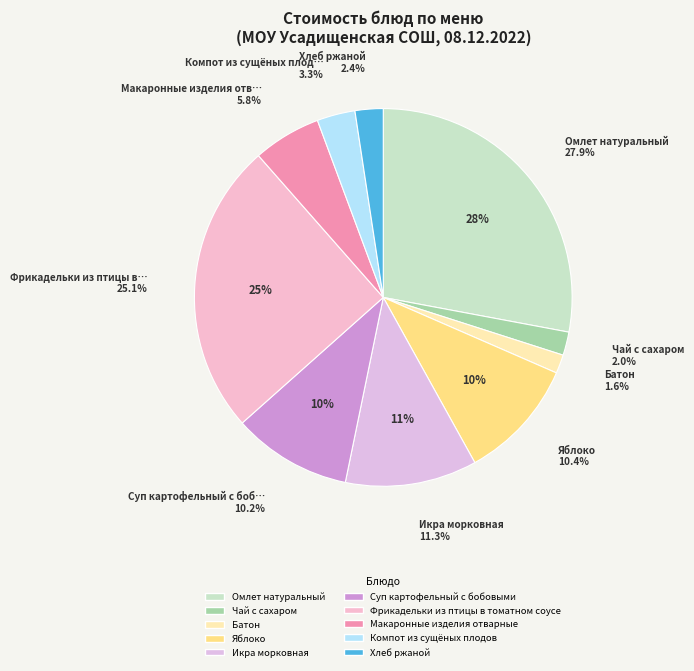

Is the sum of Чай с сахаром and Батон greater than half?

No